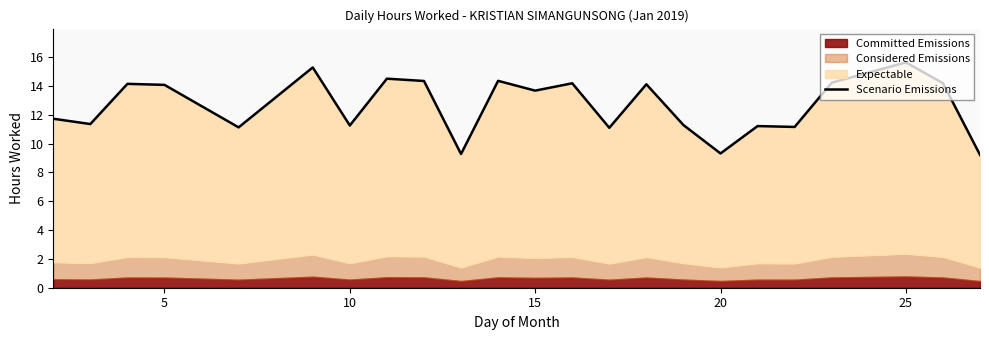

How many categories are shown in the chart?

23